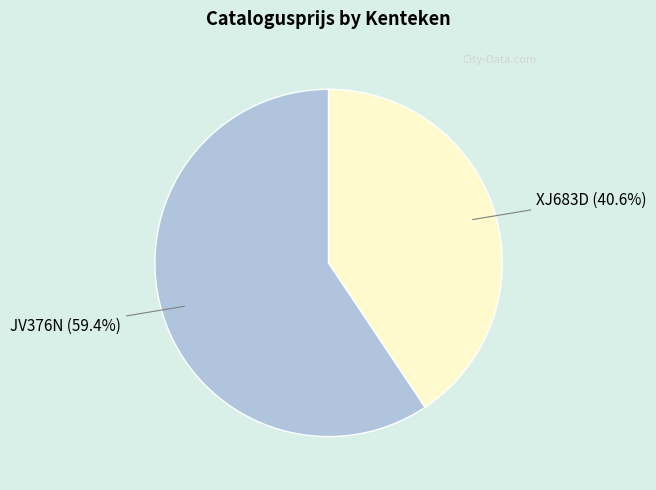

Is there a majority slice in this chart?

Yes